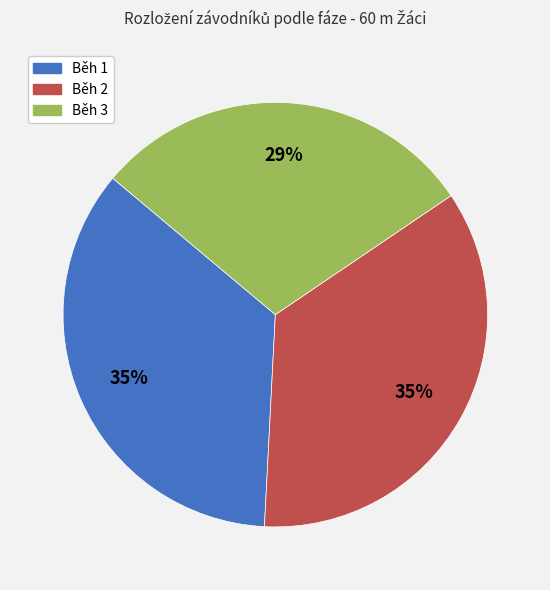

Is Běh 3 the majority of the pie?

No